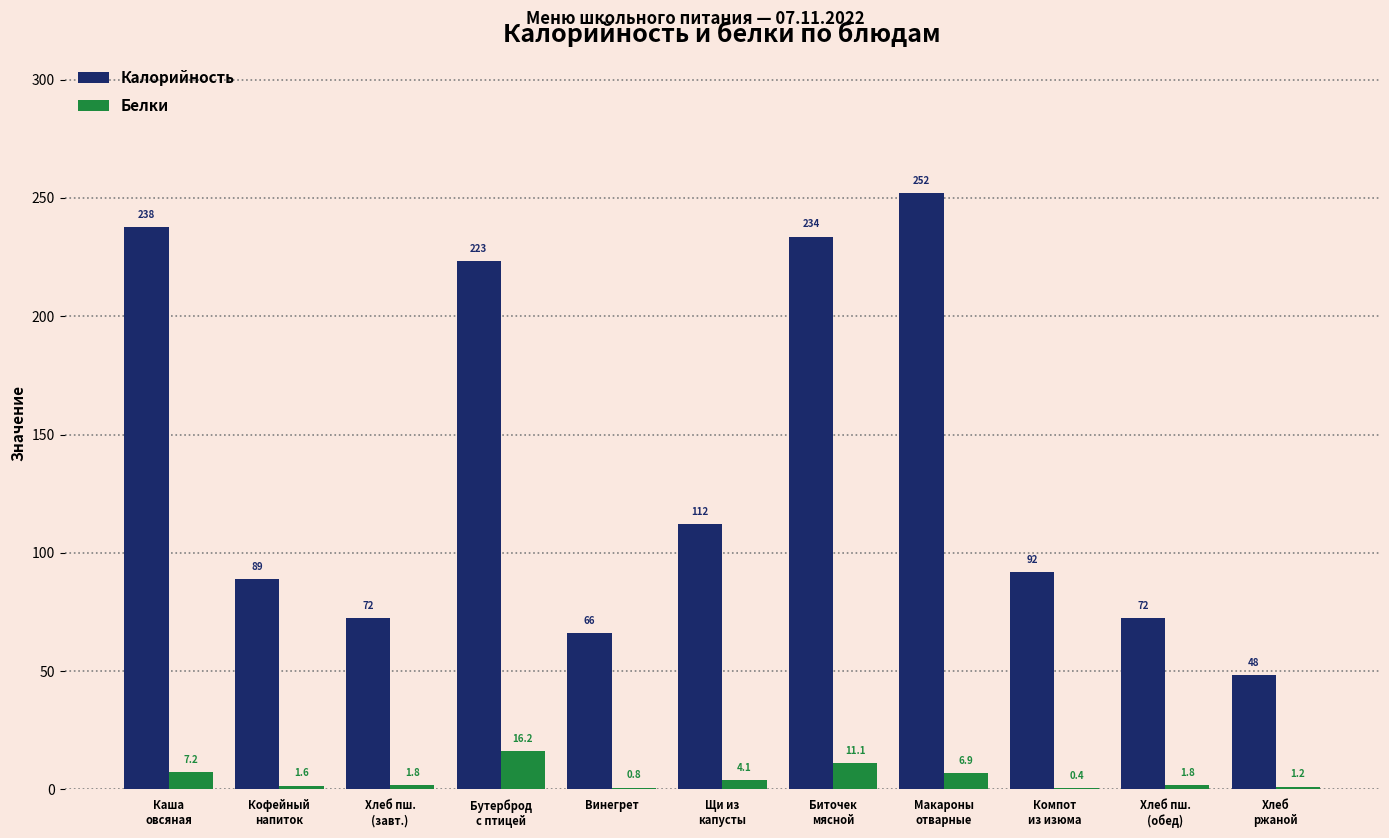

Reading left to right, list all the values displayed in this chart.

Калорийность: 237.6	89.1	72.3	223.4	66.0	112.1	233.7	252.3	91.9	72.3	48.2
Белки: 7.2	1.6	1.8	16.2	0.8	4.1	11.1	6.9	0.4	1.8	1.2